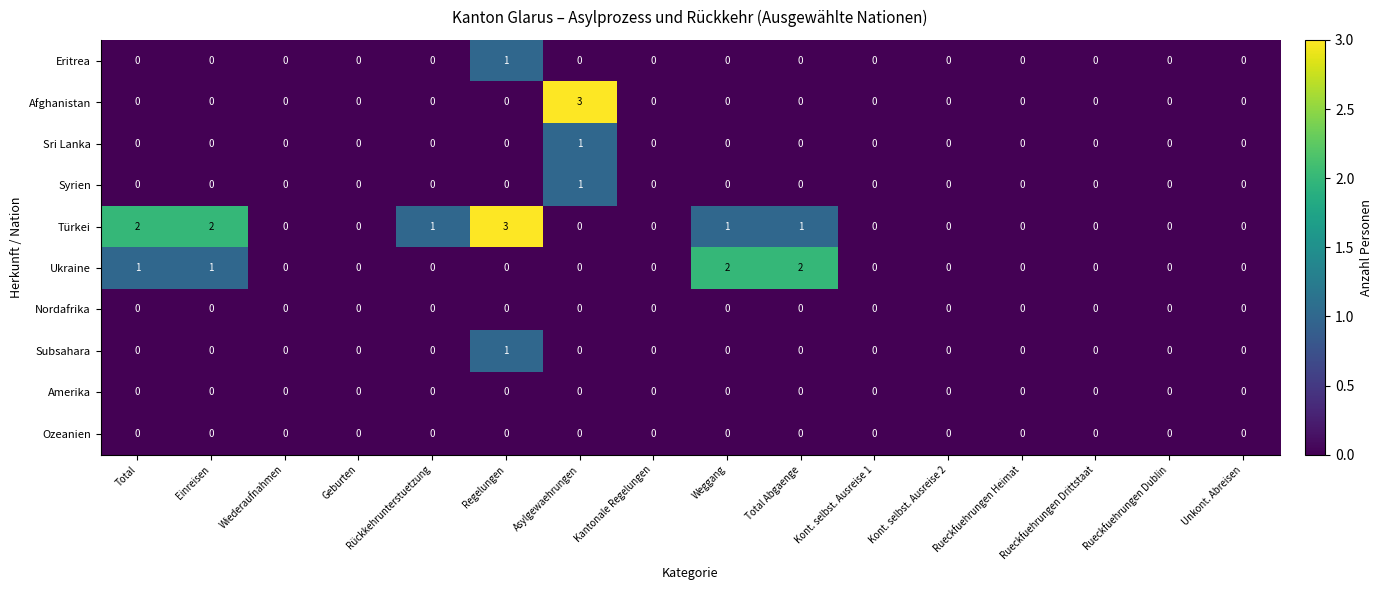

Count the Türkei values in the range 0 to 1.

13